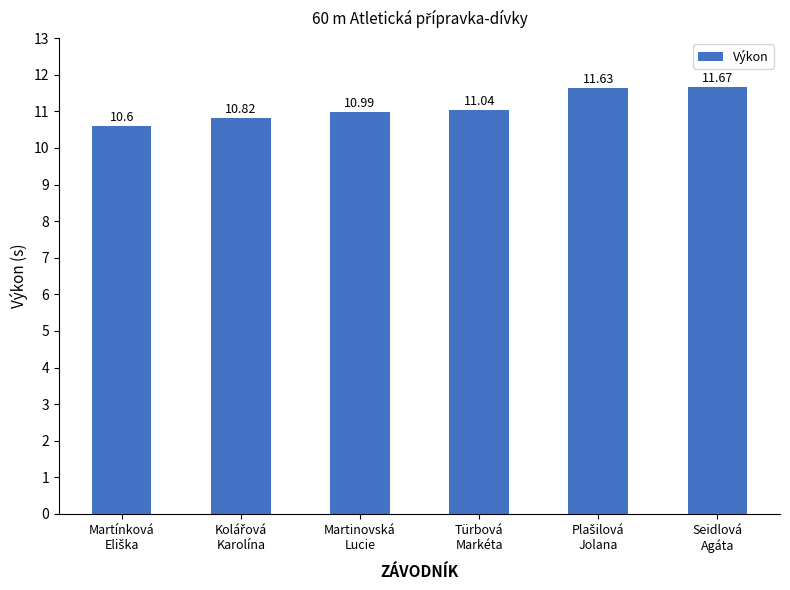

What is the difference between the maximum and minimum values?

1.1